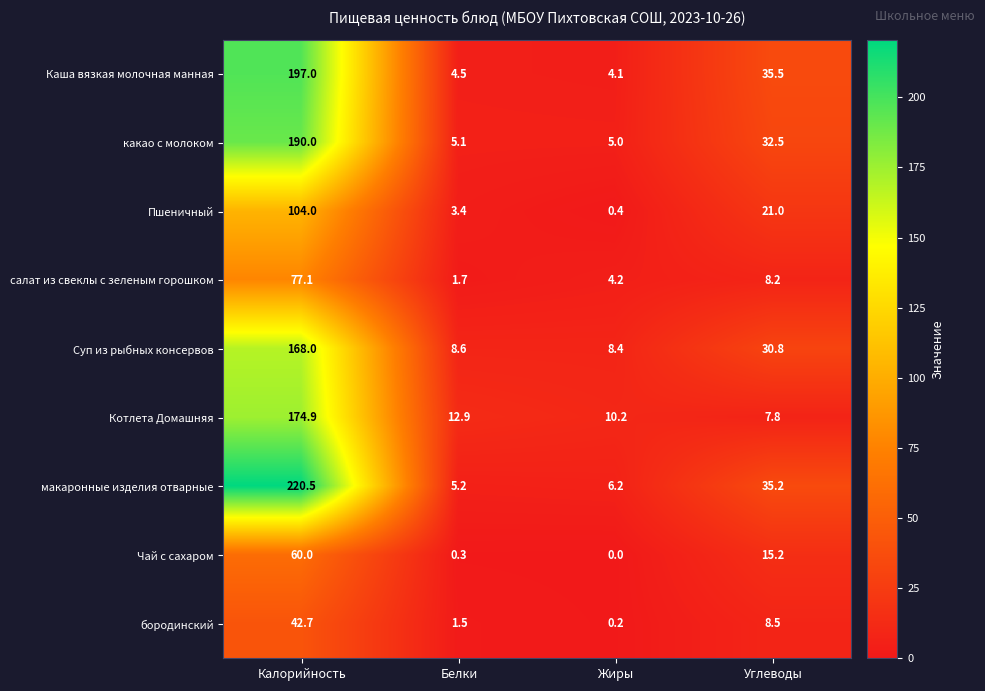

What is the sum of all макаронные изделия отварные values?

267.1